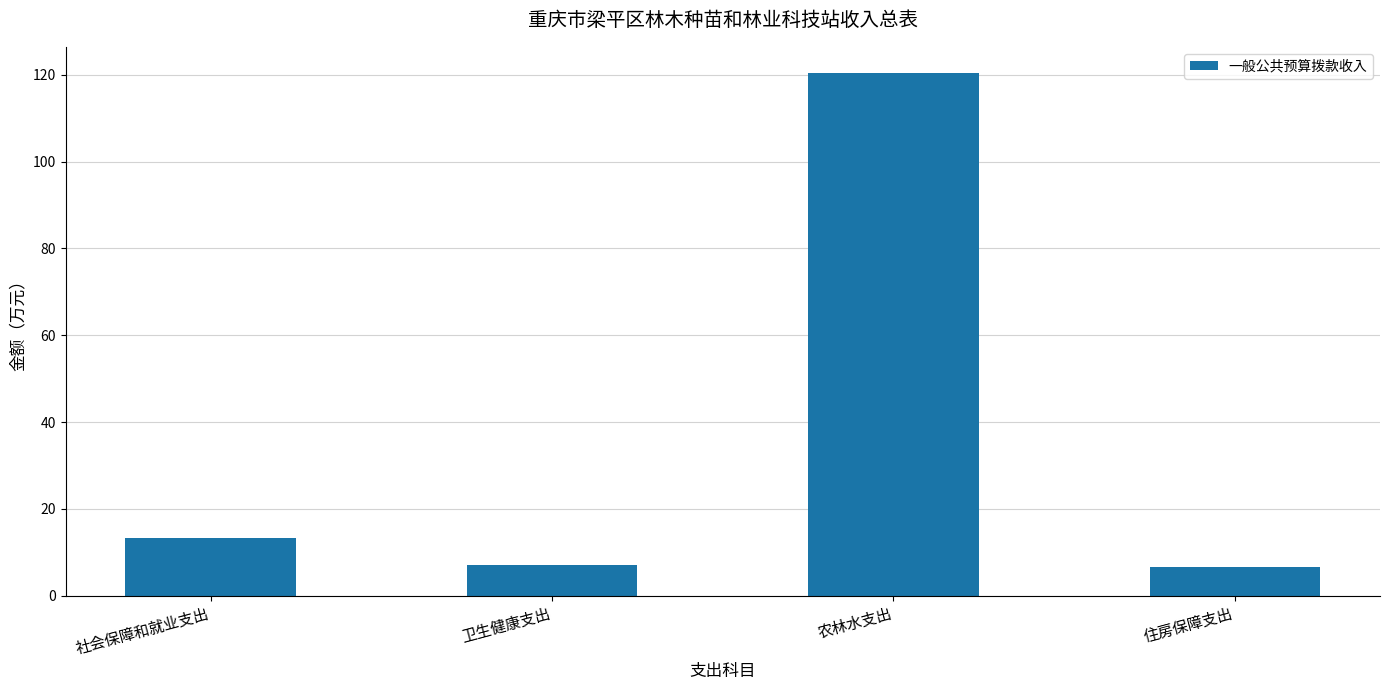

Which category has the highest value across all series?

农林水支出